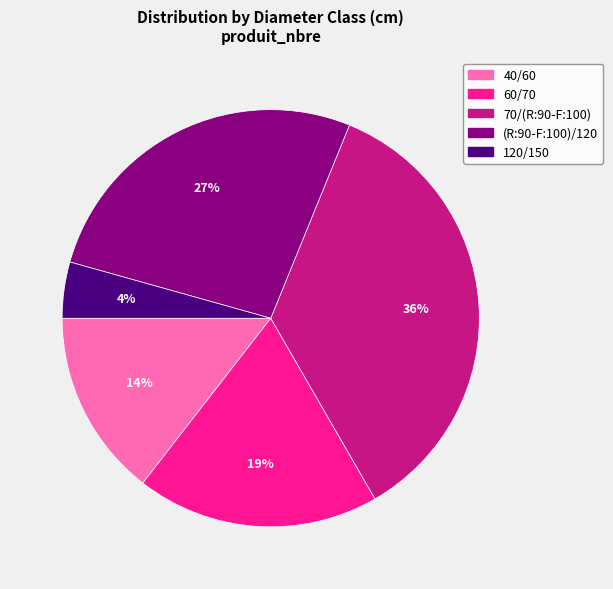

True or false: 70/(R:90-F:100) accounts for 36% of the total.

True